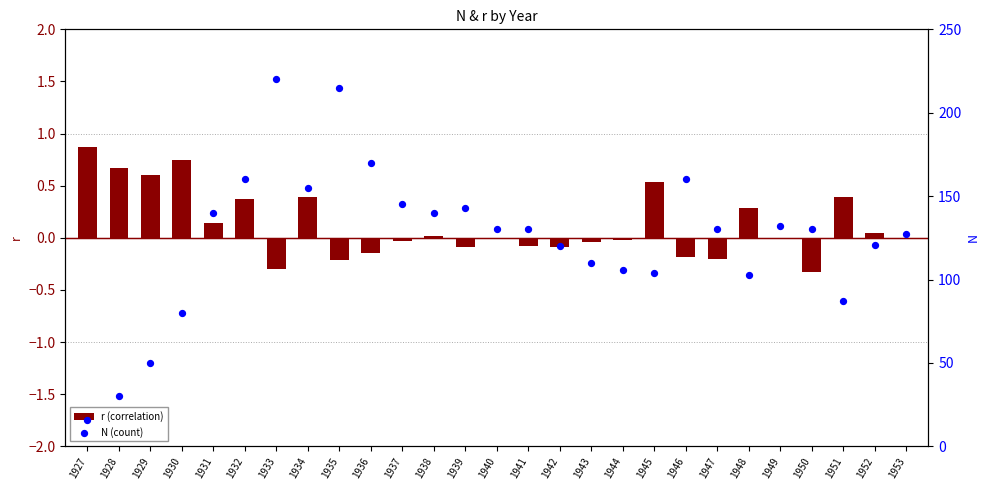

What is the total value across all series at 1930?

80.8